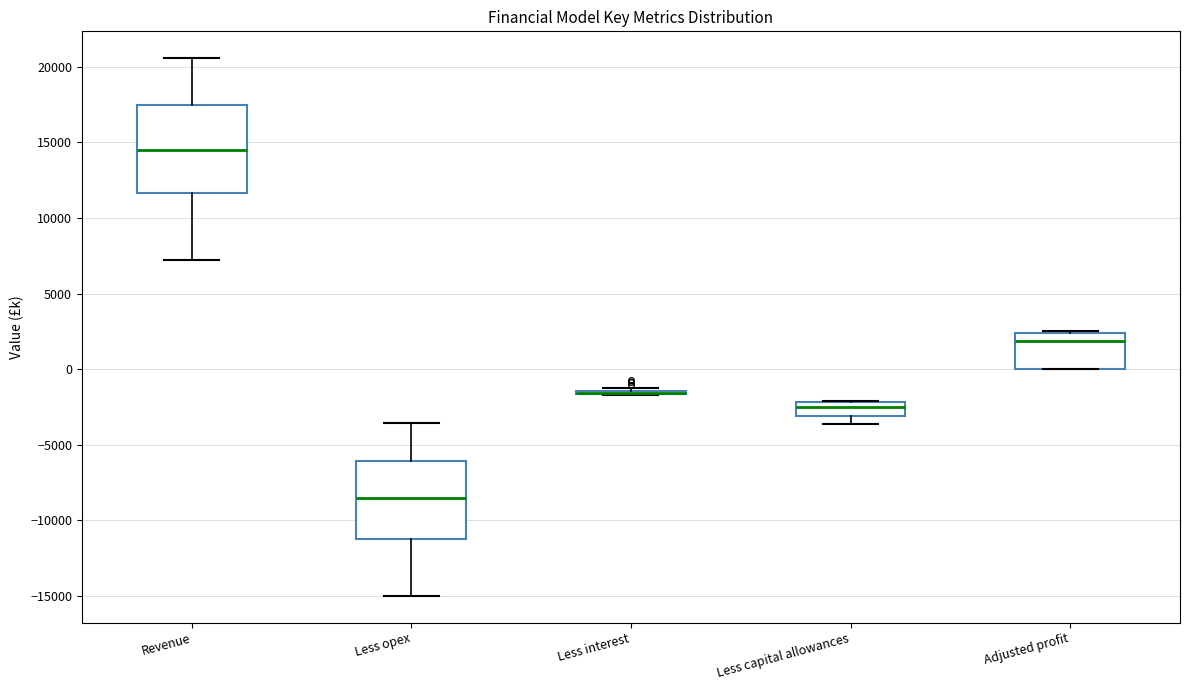

Reading left to right, transcribe this box plot: for each box, give where its median line is, the range the box spans, and where its two whiskers end, as read against the y-axis. The values are not printed on the chart, so give them approximately, as read against the axis.

Revenue: median 14500, box 11500 to 17500, whiskers 7000 to 20500
Less opex: median -8500, box -11000 to -6000, whiskers -15000 to -3500
Less interest: box collapsed to a line at -1500, whiskers -1500 to -1000
Less capital allowances: median -2500, box -3000 to -2000, whiskers -3500 to -2000
Adjusted profit: median 2000, box 0 to 2500, whiskers 0 to 2500 (just above the box's upper edge)